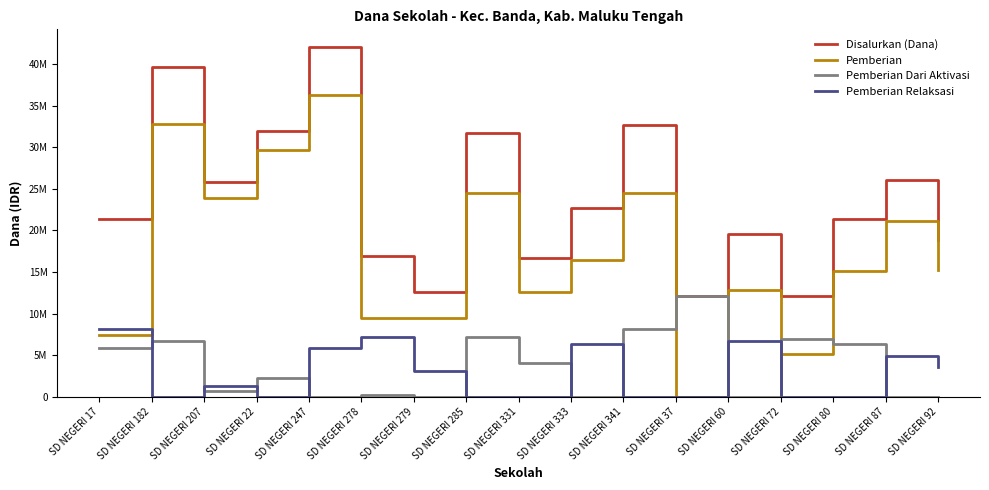

Which series has the widest spread of values?

Pemberian